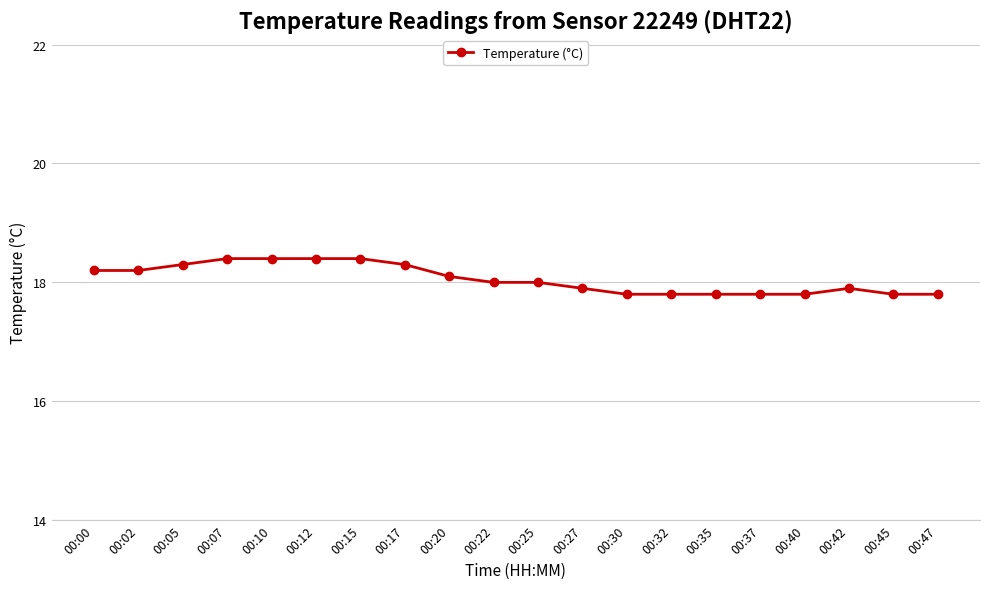

What is the value of the 4th point from the left?

18.4